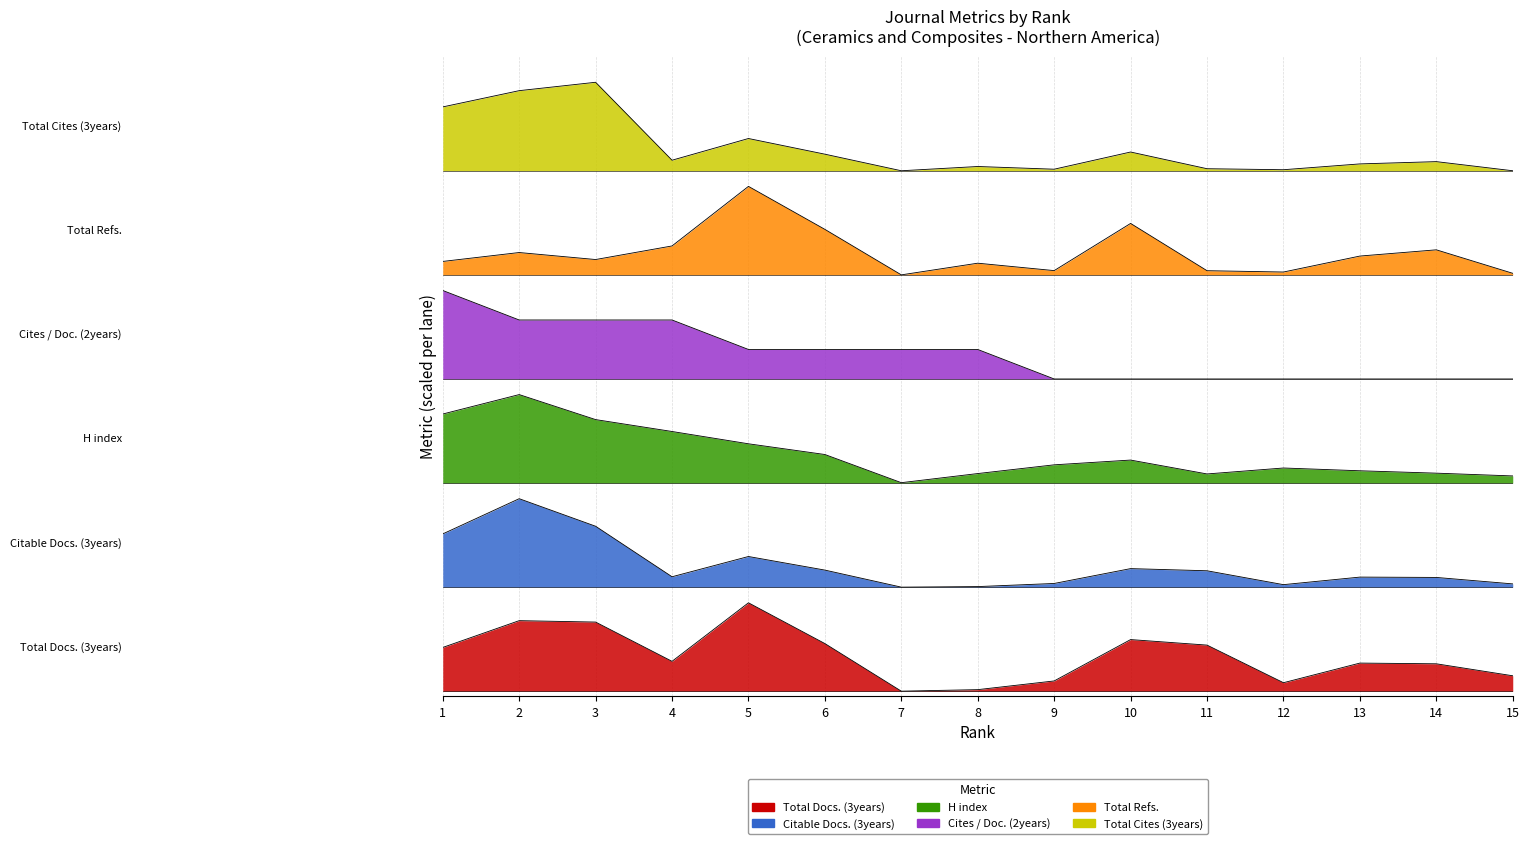

What is the value of the Total Docs. (3years) point at the 4th from the left?

0.3